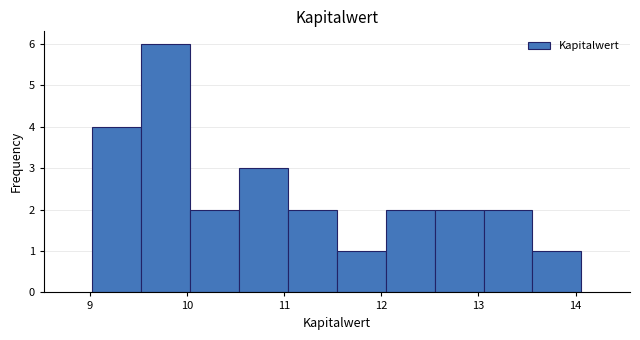

How tall is the bar that spans 11.5 to 12.0 on the x-axis? Neither the bar edges nor the heights are printed on the chart, so give them approximately, as read against the axes.

1